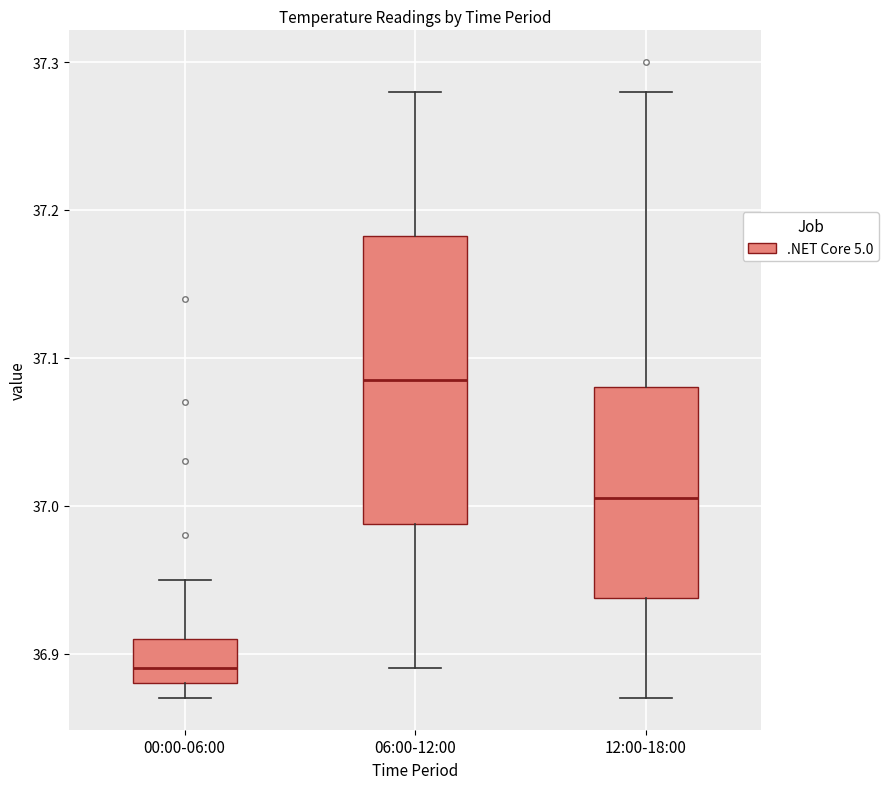

Which box's median line is the lowest?

00:00-06:00